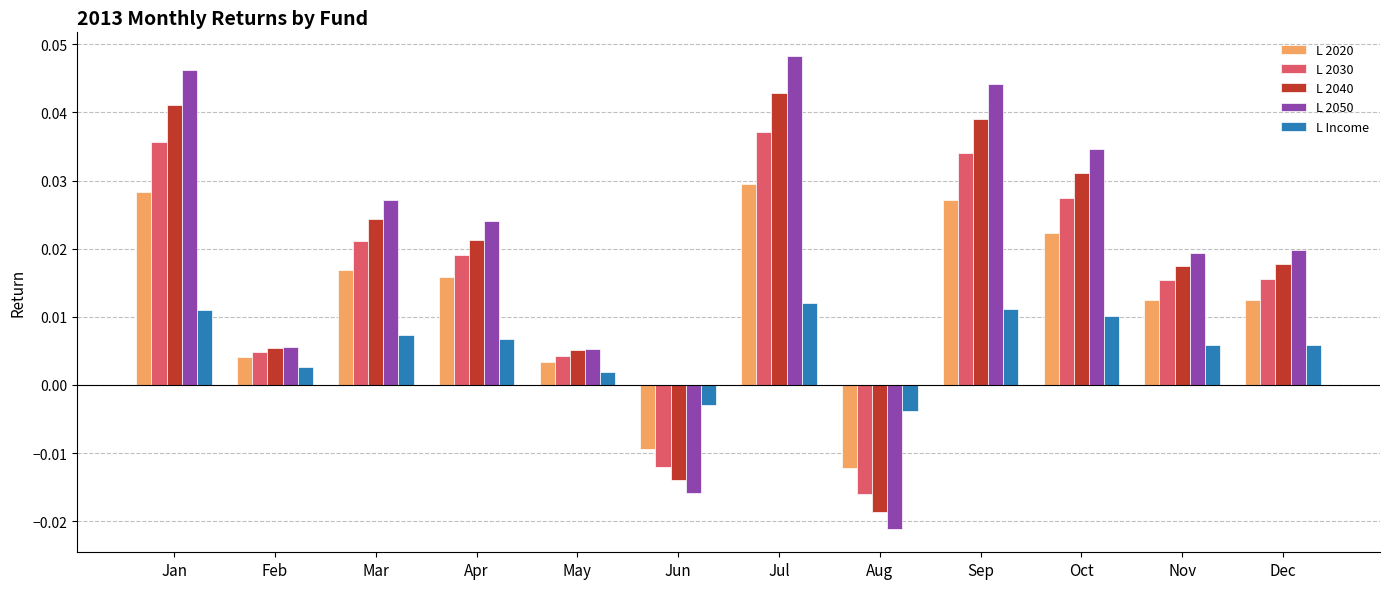

Are the bars grouped side by side (vs. stacked)?

Yes